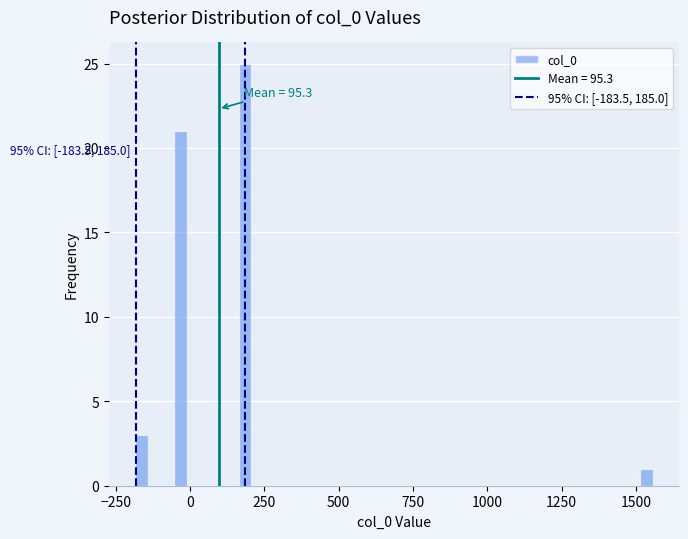

Around what value on the x-axis is the tallest bar? Give the approximate position of its centre, as read against the axis.

200